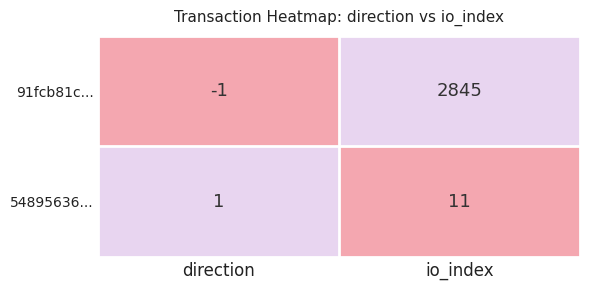

What is the average value of the 91fcb81c... series?

1422